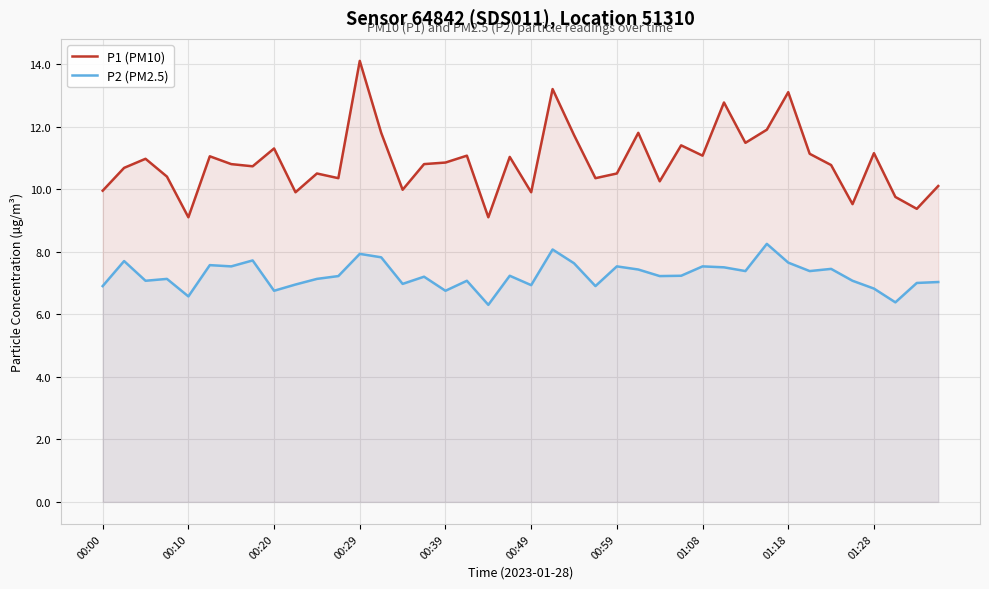

True or false: P1 (PM10) and P2 (PM2.5) intersect in this chart.

False